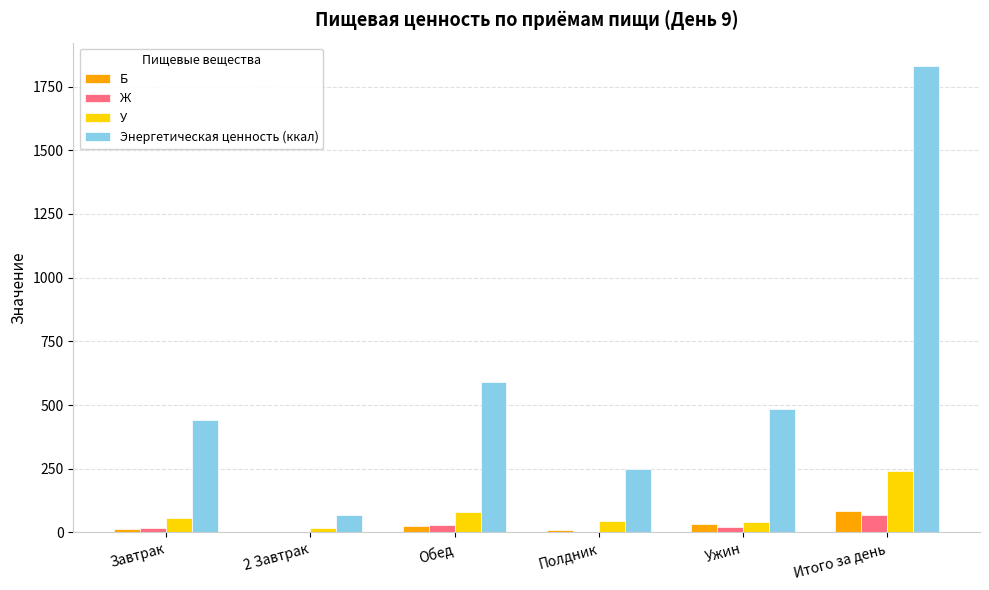

True or false: У has a value of 346.2 at Итого за день.

False